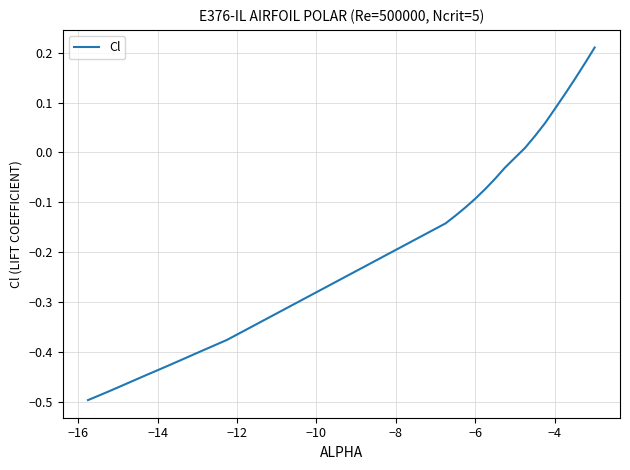

What is the difference between the maximum and minimum values?

0.7